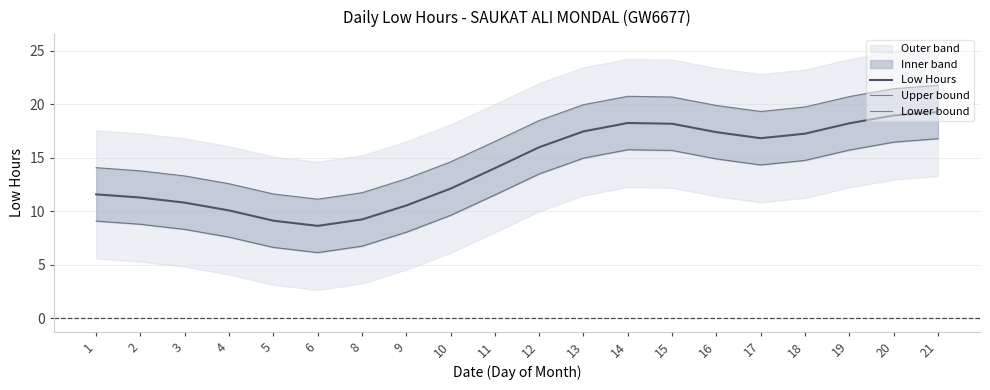

How many interior local peaks does the Lower bound series have?

1